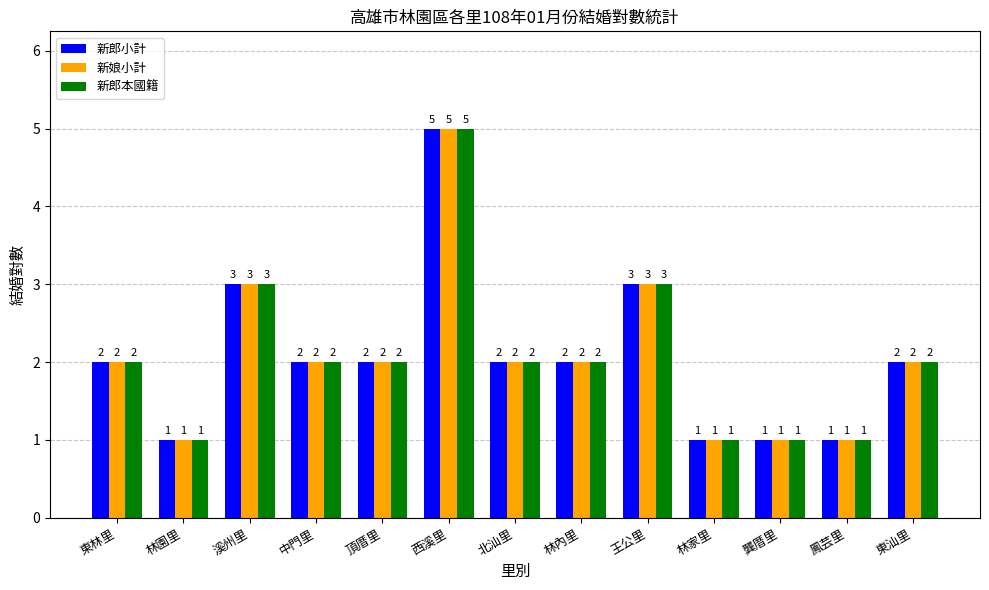

How many bars are there in total?

39